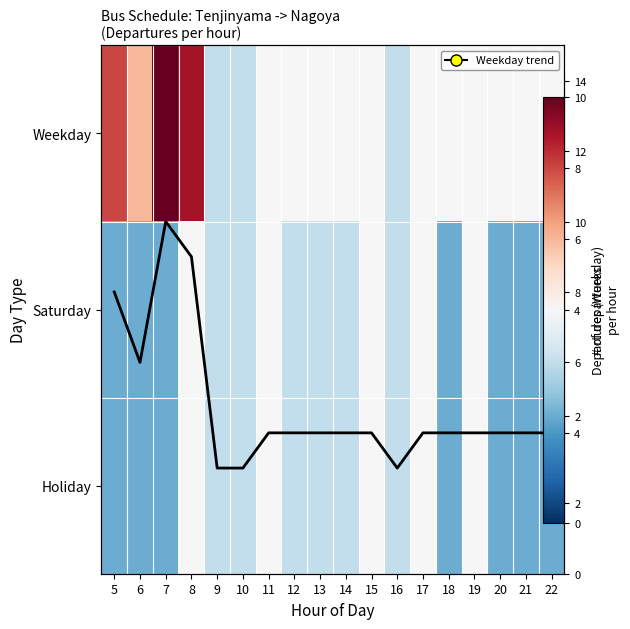

Between 11 and 10, which is larger?

11